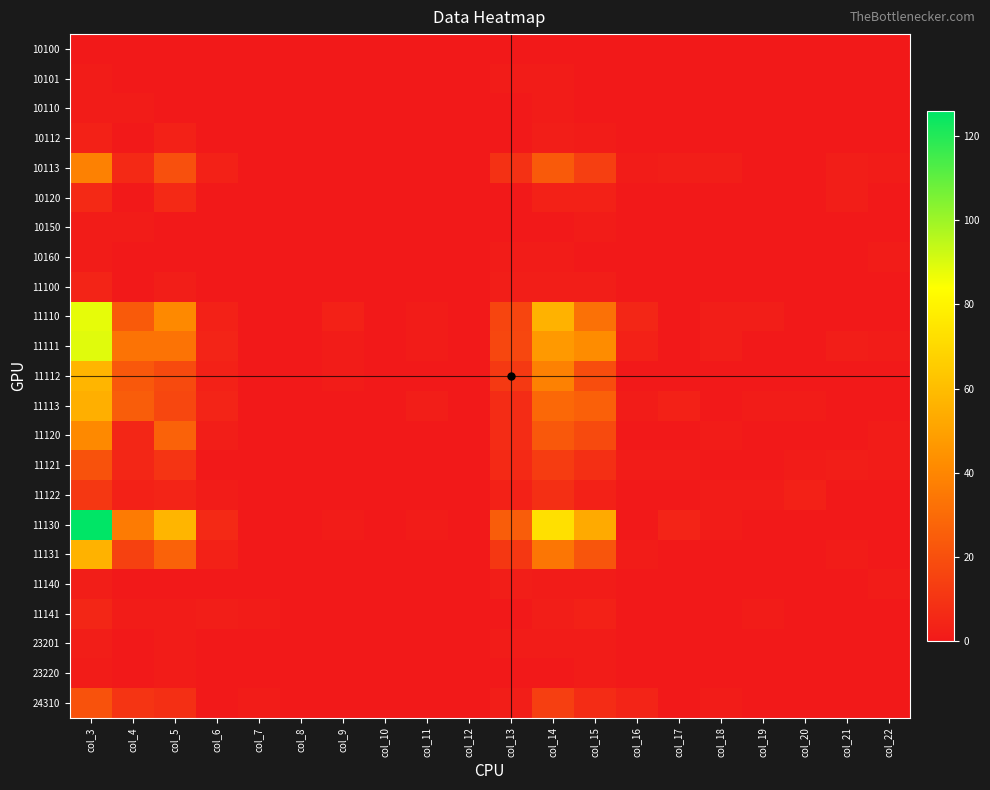

Between col_18 and col_17, which is larger?

col_18